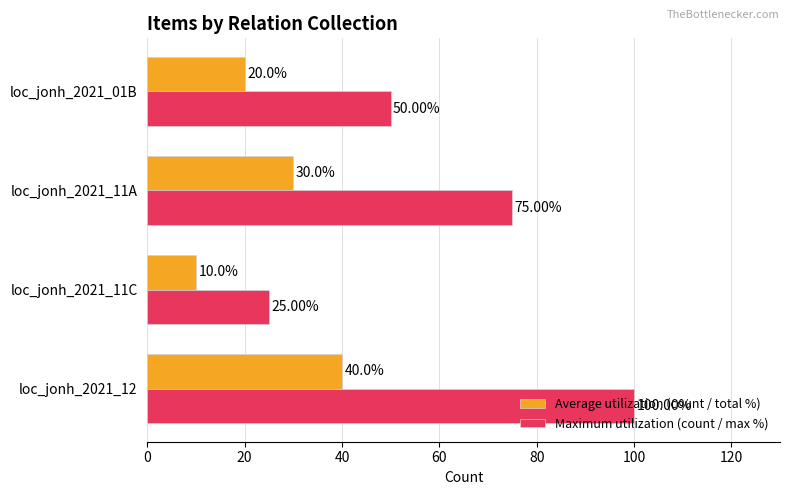

What is the difference between the Maximum utilization (count / max %) values at loc_jonh_2021_11A and loc_jonh_2021_01B?

25